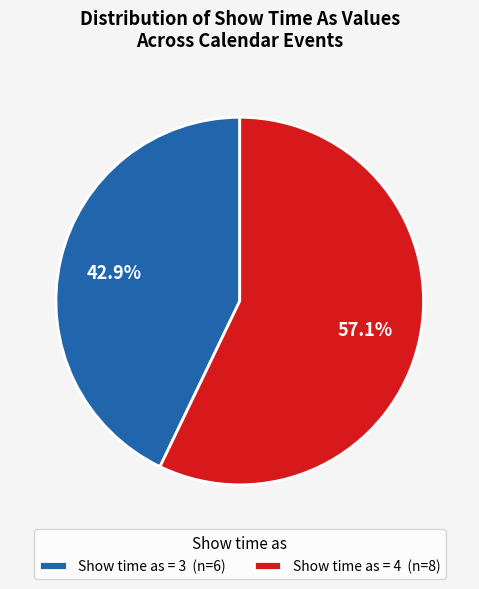

Which category has the smallest portion of the pie?

Show time as = 3 (n=6)